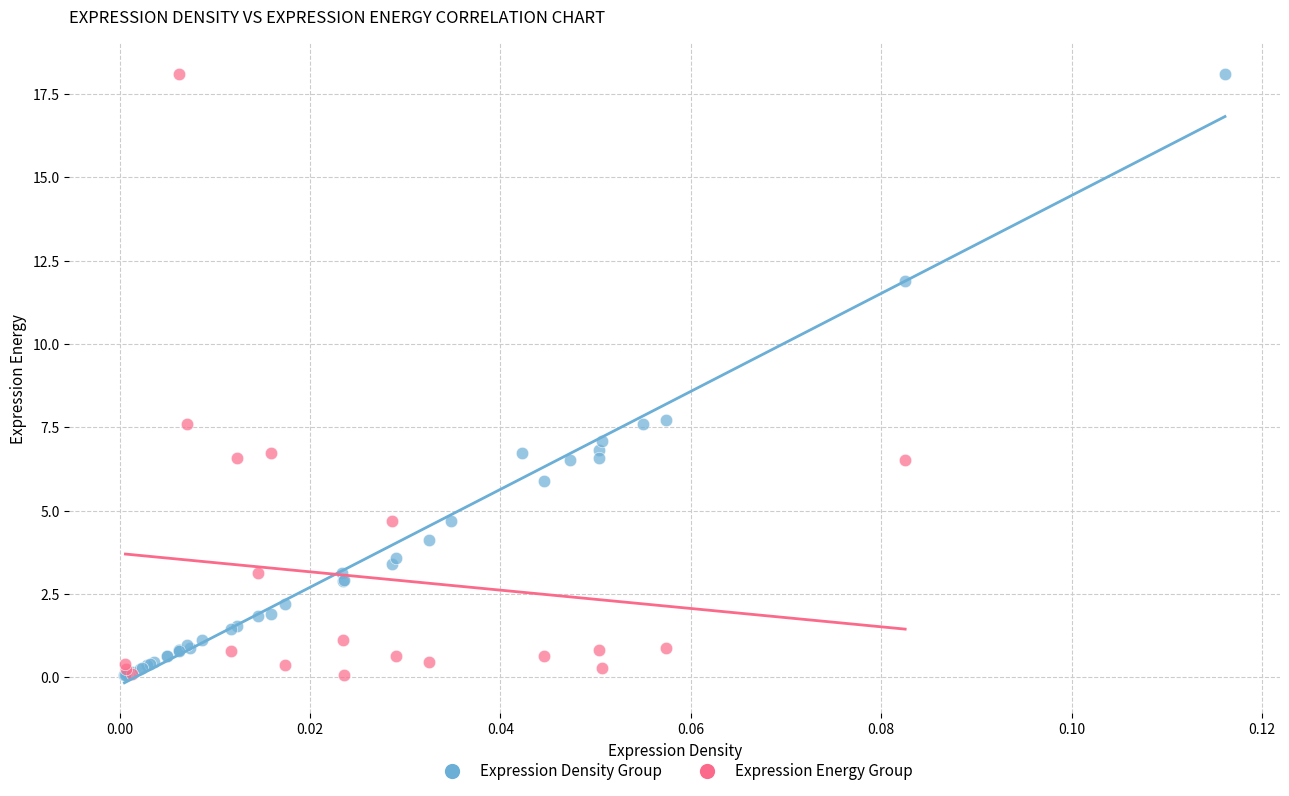

What are all the series names shown in the legend?

Expression Density Group, Expression Energy Group